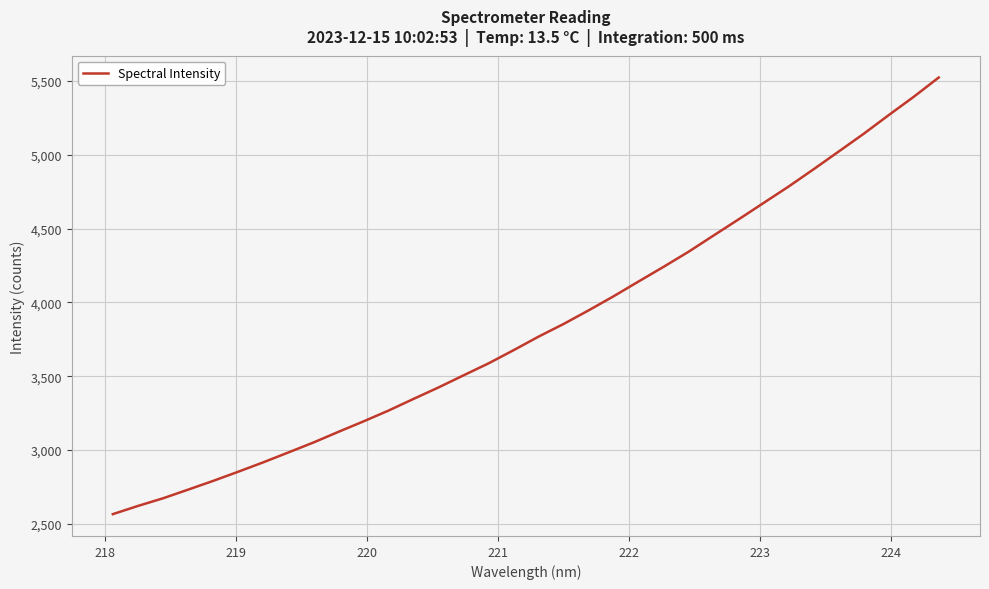

What is the maximum value shown in the chart?

5523.6